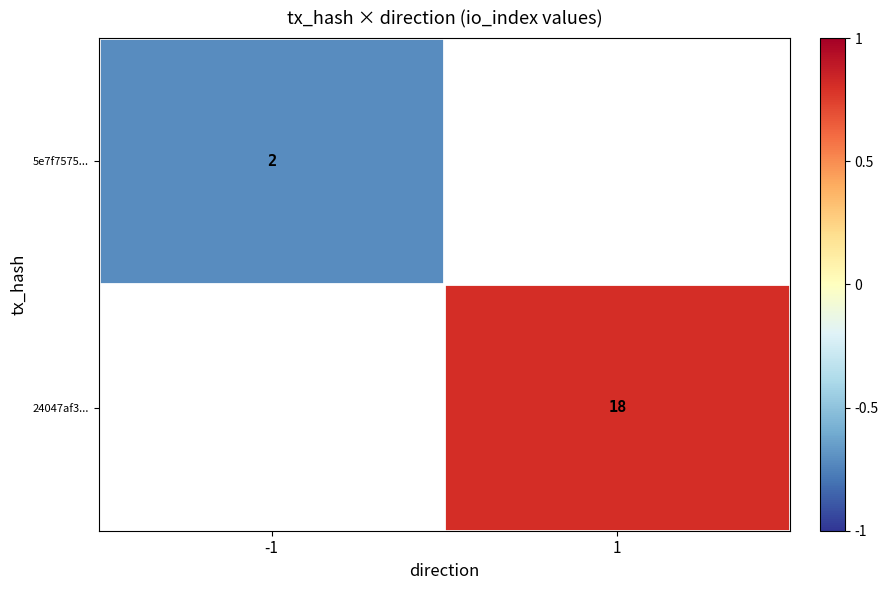

The 24047af3... series shows 0.8 at 1. True or false?

True